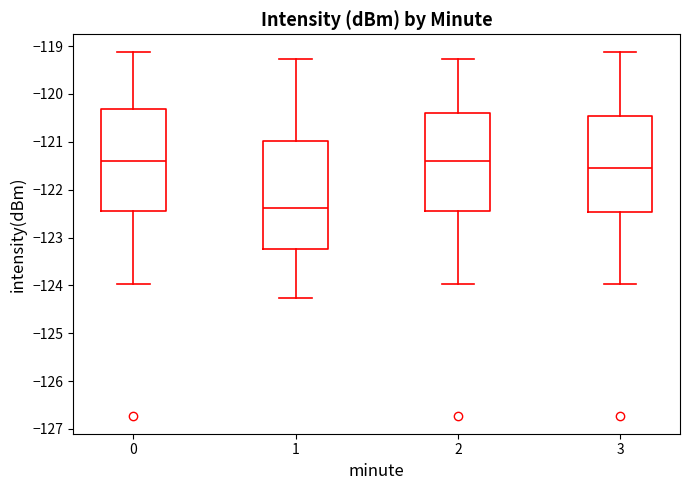

Reading left to right, read every box against the y-axis: the position of its median line, the range the box covers, and the ends of its whiskers. The values are not printed on the chart, so give them approximately, as read against the axis.

0: median -121.4, box -122.4 to -120.3, whiskers -124.0 to -119.1
1: median -122.4, box -123.2 to -121.0, whiskers -124.3 to -119.3
2: median -121.4, box -122.4 to -120.4, whiskers -124.0 to -119.3
3: median -121.6, box -122.5 to -120.5, whiskers -124.0 to -119.1